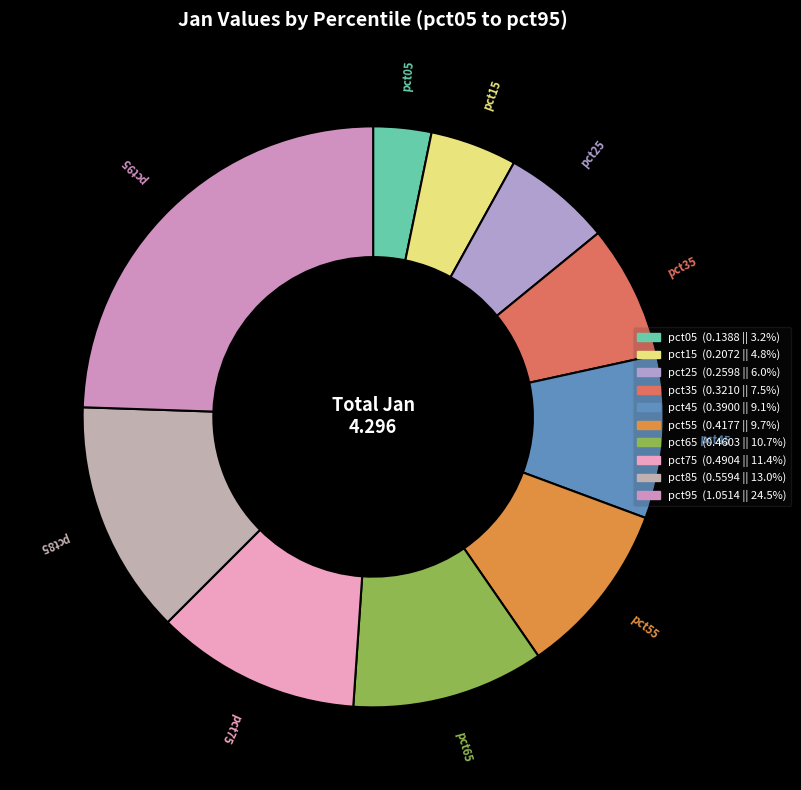

Is there a majority slice in this chart?

No